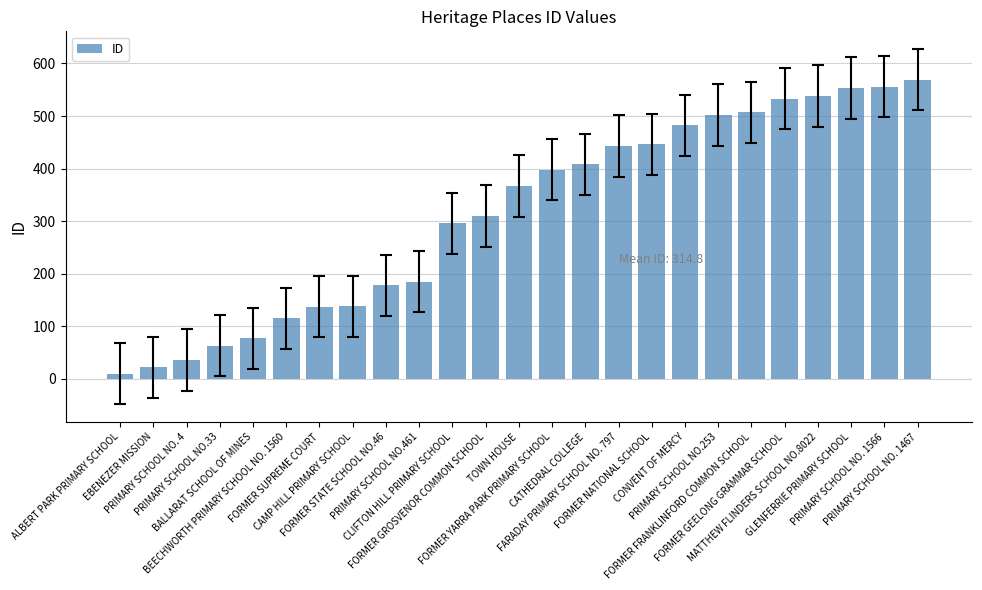

What is the label of the 19th bar from the left?

PRIMARY SCHOOL NO.253